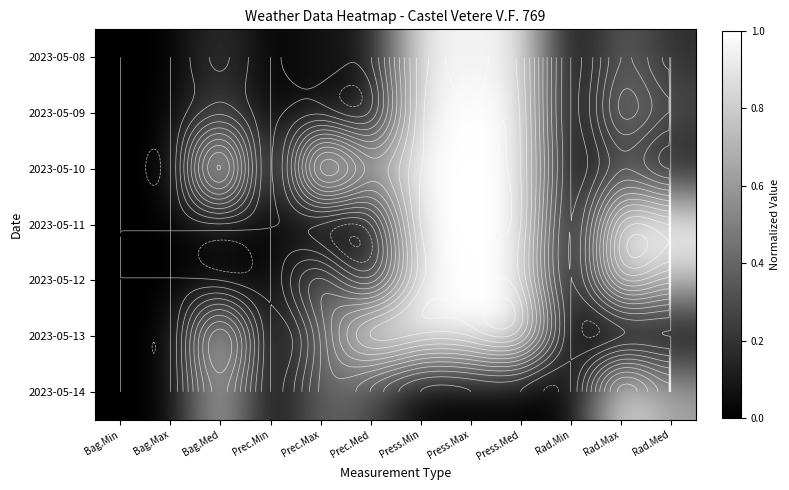

Is it true that 2023-05-14 equals 0.5 at Rad.Min?

False